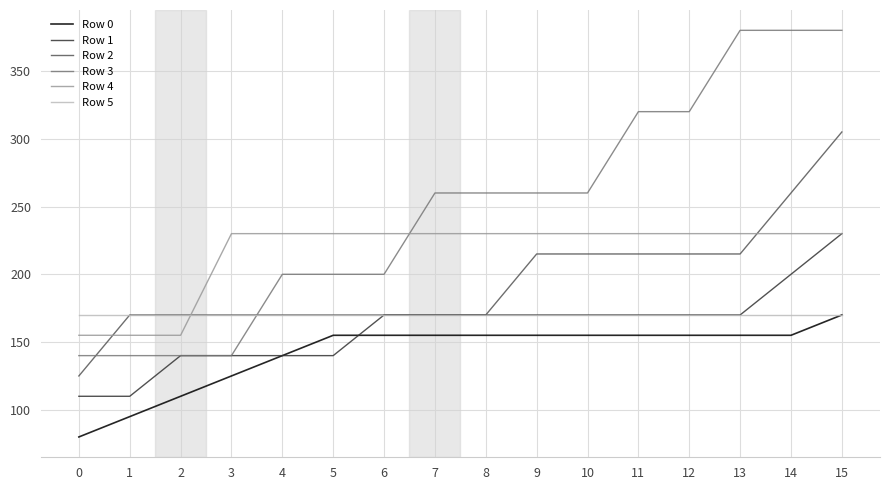

Reading left to right, transcribe all the data shown in this chart.

Row 0: 0=80	1=95	2=110	3=125	4=140	5=155	6=155	7=155	8=155	9=155	10=155	11=155	12=155	13=155	14=155	15=170
Row 1: 0=110	1=110	2=140	3=140	4=140	5=140	6=170	7=170	8=170	9=170	10=170	11=170	12=170	13=170	14=200	15=230
Row 2: 0=125	1=170	2=170	3=170	4=170	5=170	6=170	7=170	8=170	9=215	10=215	11=215	12=215	13=215	14=260	15=305
Row 3: 0=140	1=140	2=140	3=140	4=200	5=200	6=200	7=260	8=260	9=260	10=260	11=320	12=320	13=380	14=380	15=380
Row 4: 0=155	1=155	2=155	3=230	4=230	5=230	6=230	7=230	8=230	9=230	10=230	11=230	12=230	13=230	14=230	15=230
Row 5: 0=170	1=170	2=170	3=170	4=170	5=170	6=170	7=170	8=170	9=170	10=170	11=170	12=170	13=170	14=170	15=170